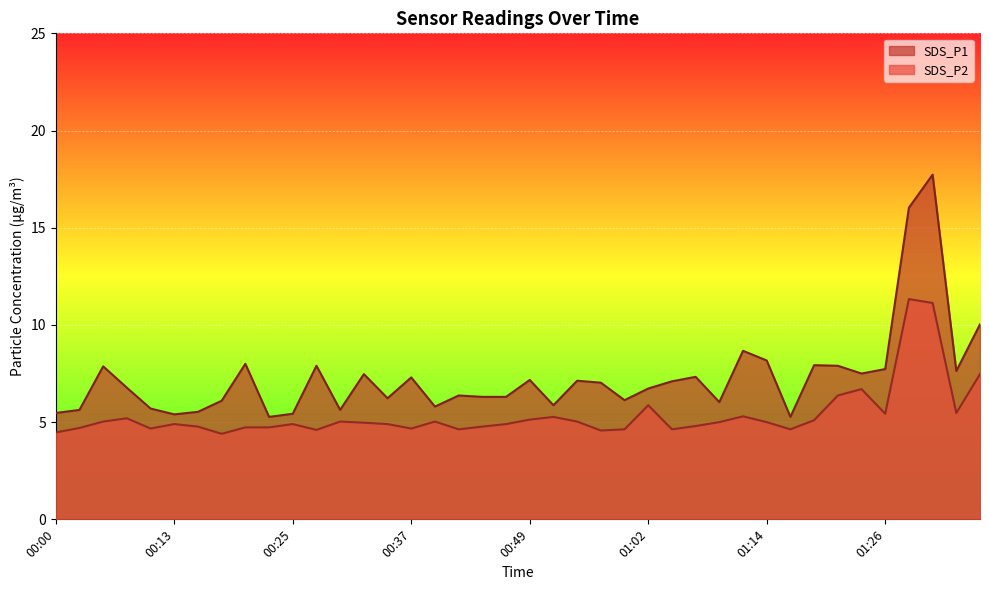

Reading left to right, extract all data points from this chart.

SDS_P1: 00:00=5.5	00:03=5.6	00:05=7.9	00:08=6.8	00:10=5.7	00:13=5.4	00:15=5.5	00:18=6.1	00:20=8.0	00:22=5.3	00:25=5.4	00:27=7.9	00:30=5.6	00:32=7.5	00:35=6.2	00:37=7.3	00:40=5.8	00:42=6.4	00:44=6.3	00:47=6.3	00:49=7.2	00:52=5.9	00:54=7.1	00:57=7.0	00:59=6.1	01:02=6.7	01:04=7.1	01:07=7.3	01:09=6.0	01:11=8.7	01:14=8.2	01:16=5.3	01:19=7.9	01:21=7.9	01:24=7.5	01:26=7.7	01:29=16.0	01:31=17.7	01:34=7.6	01:36=10.0
SDS_P2: 00:00=4.5	00:03=4.7	00:05=5.0	00:08=5.2	00:10=4.7	00:13=4.9	00:15=4.8	00:18=4.4	00:20=4.7	00:22=4.7	00:25=4.9	00:27=4.6	00:30=5.0	00:32=5.0	00:35=4.9	00:37=4.7	00:40=5.0	00:42=4.6	00:44=4.8	00:47=4.9	00:49=5.1	00:52=5.3	00:54=5.0	00:57=4.6	00:59=4.6	01:02=5.9	01:04=4.6	01:07=4.8	01:09=5.0	01:11=5.3	01:14=5.0	01:16=4.6	01:19=5.1	01:21=6.4	01:24=6.7	01:26=5.4	01:29=11.3	01:31=11.1	01:34=5.5	01:36=7.5